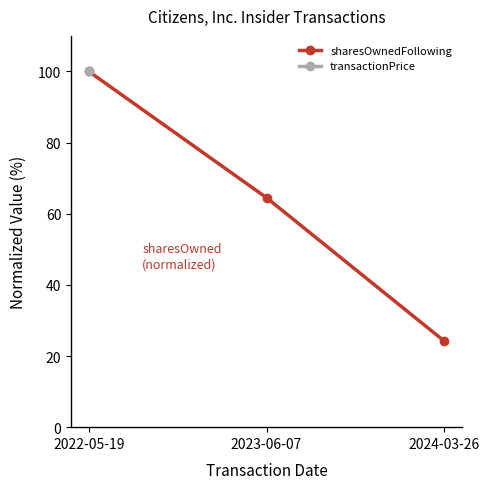

How many series are shown in this chart?

2